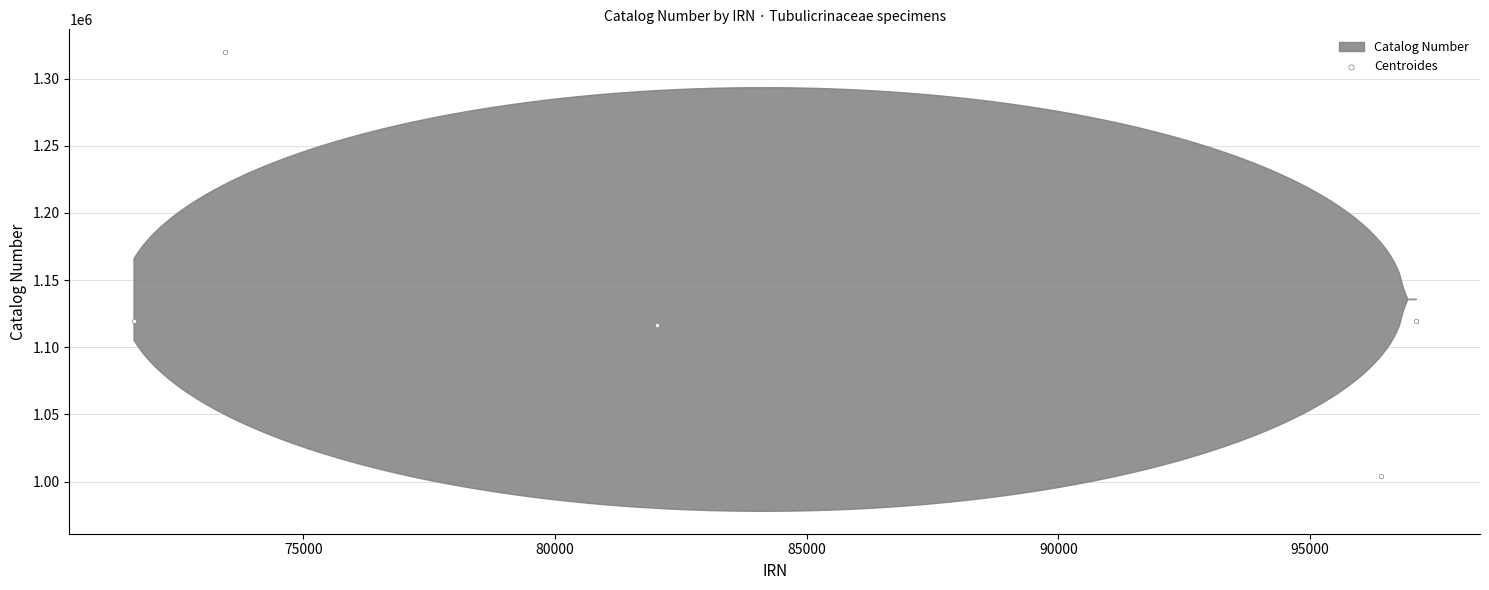

What is the average Y value?

1135958